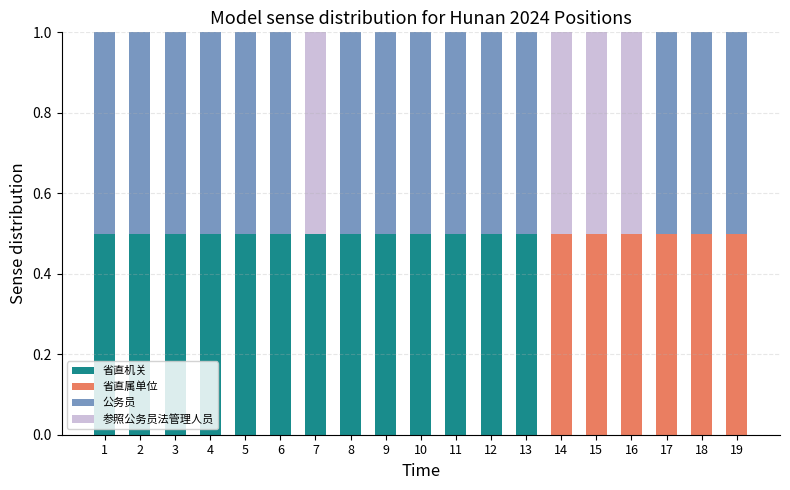

True or false: 省直机关 has a value of 0.5 at 3.

True